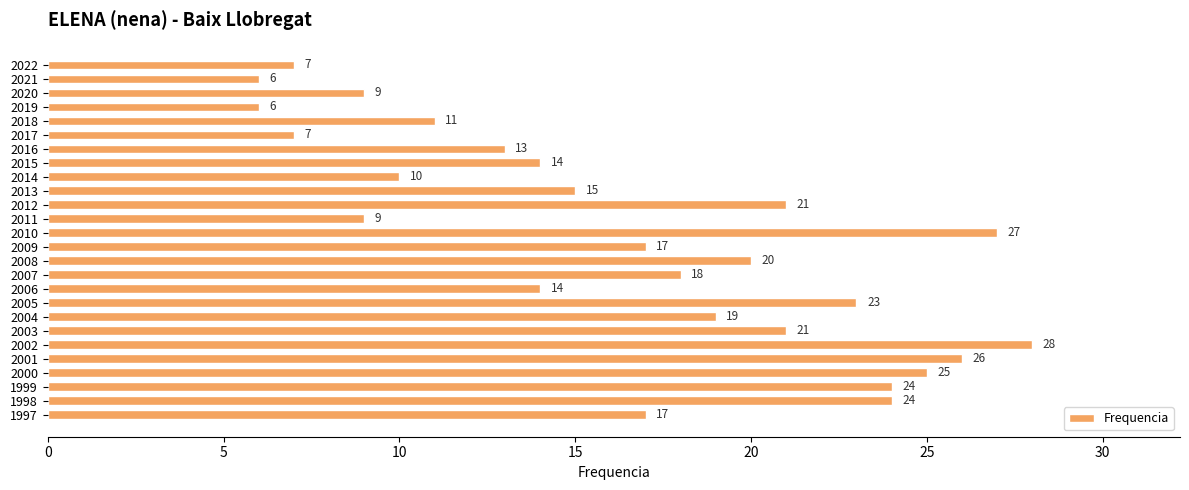

Read the value at 2003, to the nearest 10.

20